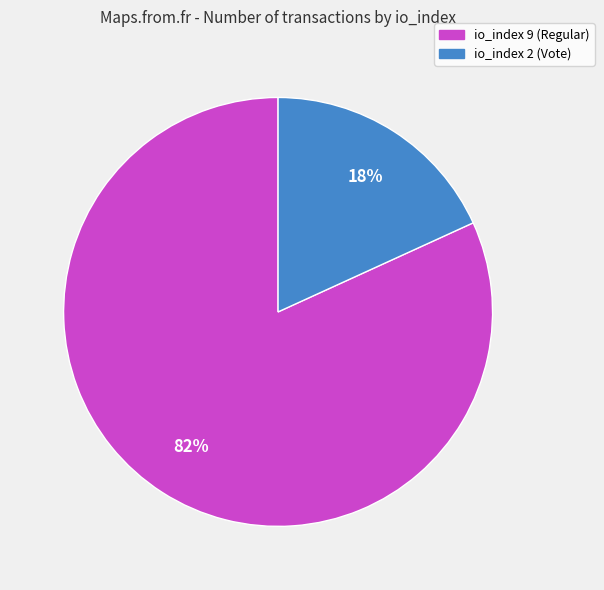

To the nearest percent, what is the average slice percentage?

50%